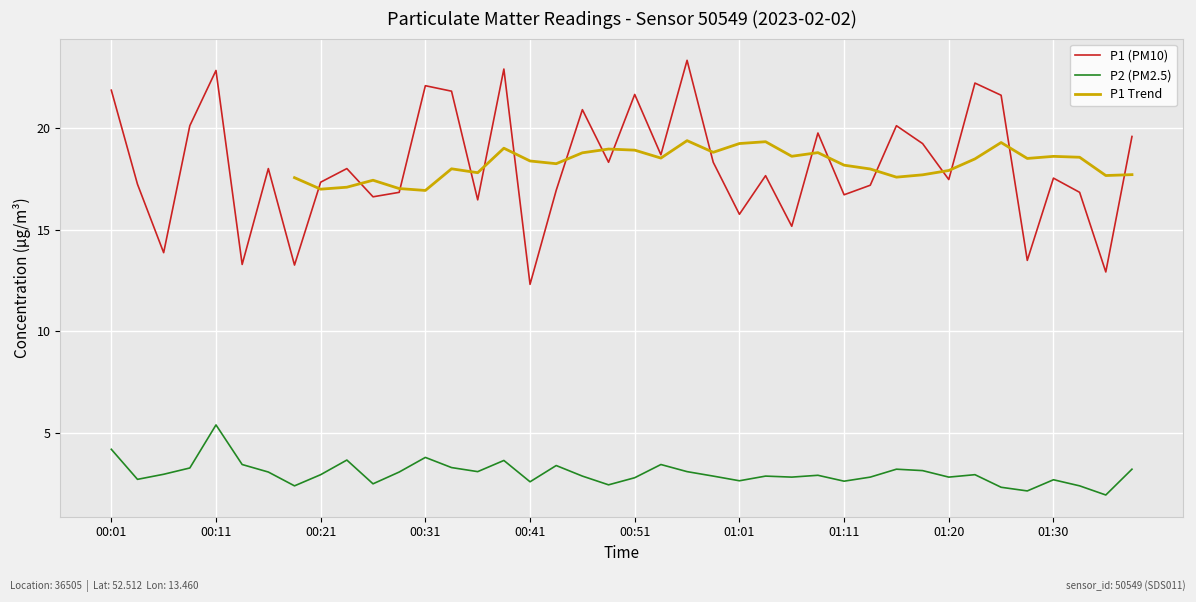

At which label is P1 closest to 17?

00:43